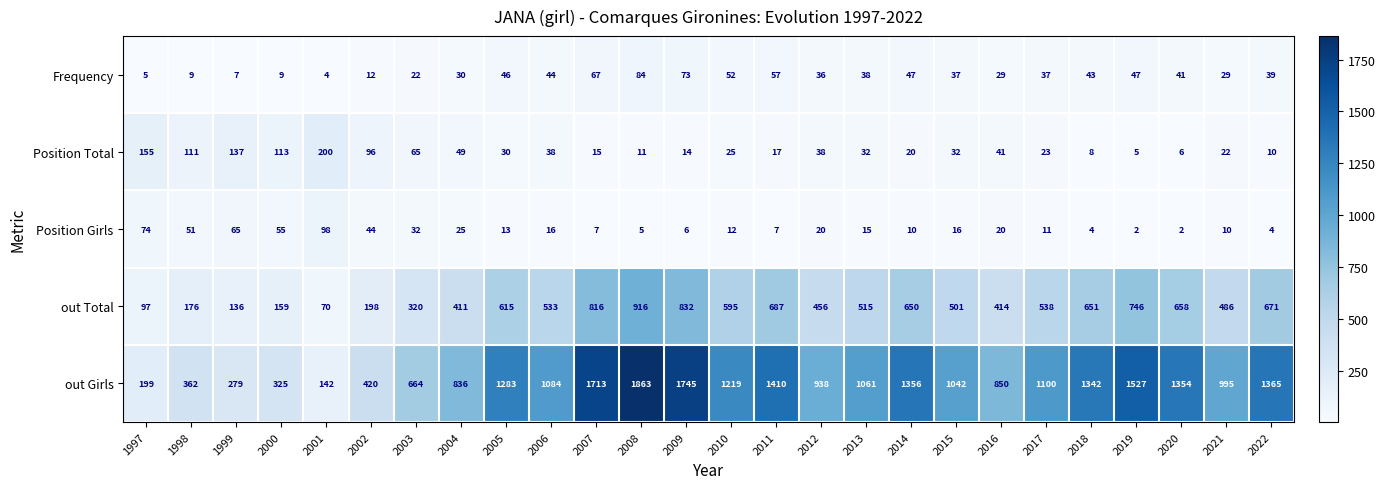

Read the out Girls value at 2007, to the nearest 10.

1710